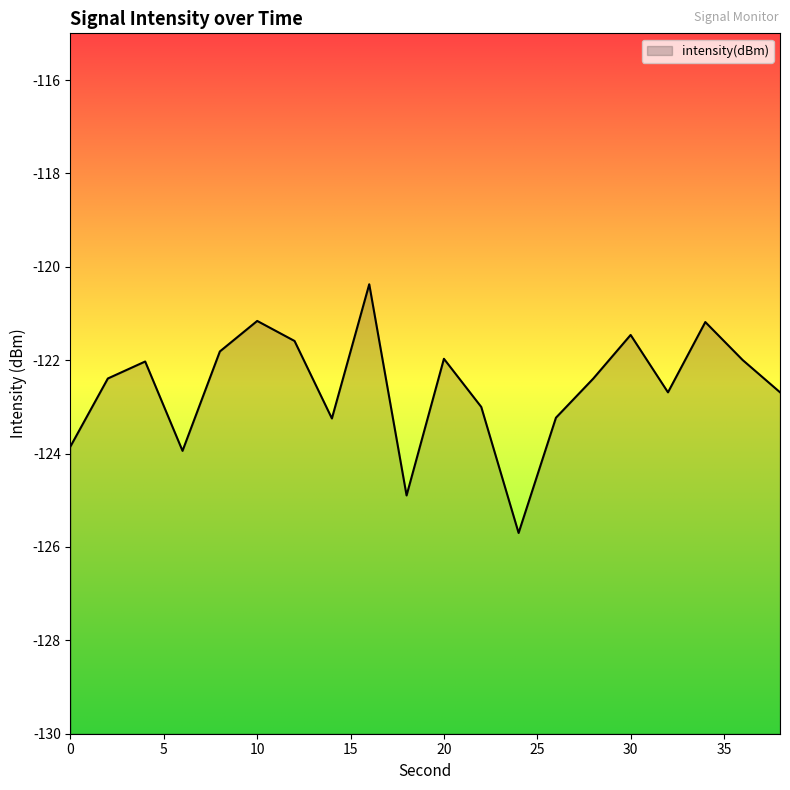

How many lines are shown in the chart?

1